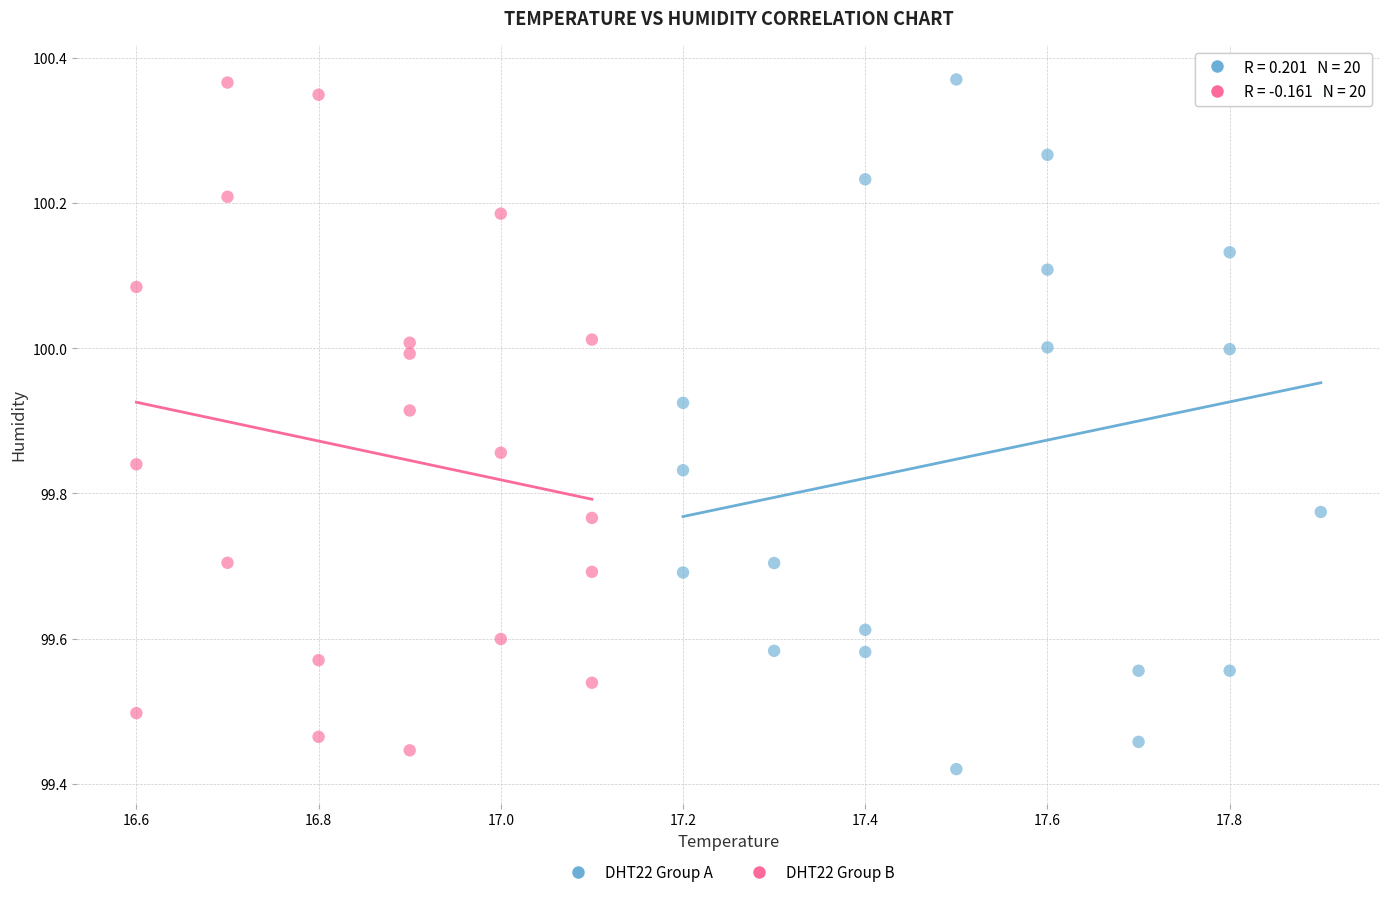

What are all the series names shown in the legend?

DHT22 Group A, DHT22 Group B